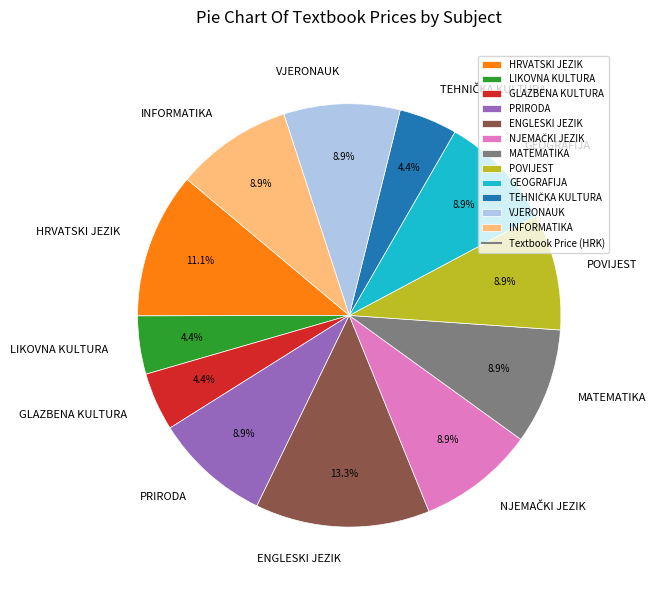

Does VJERONAUK represent more than half of the total?

No